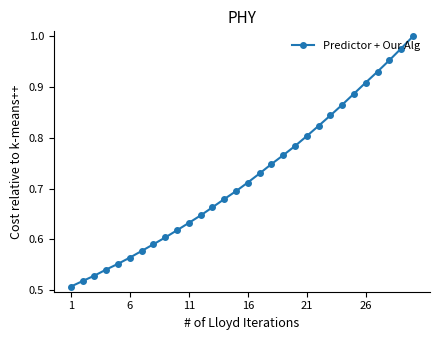

True or false: there are more than 1 points higher than both neighbors.

False